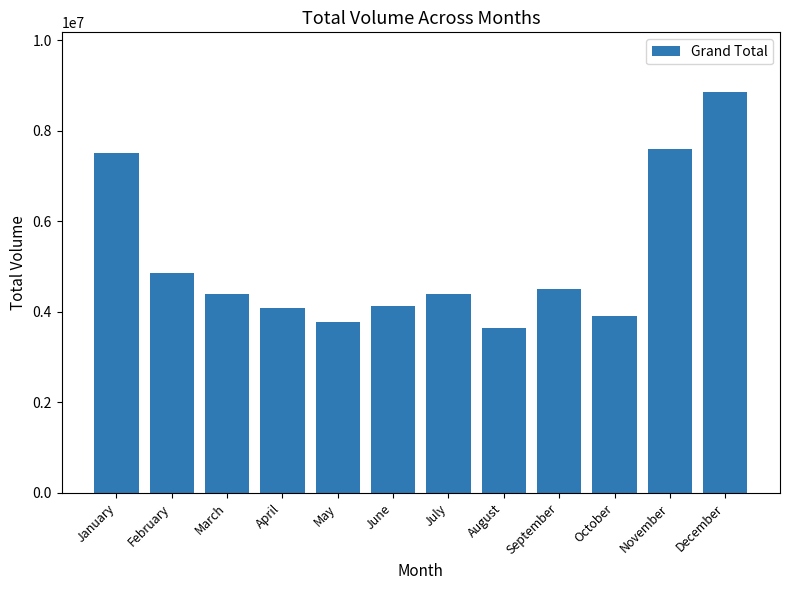

Count the number of data series in this chart.

1